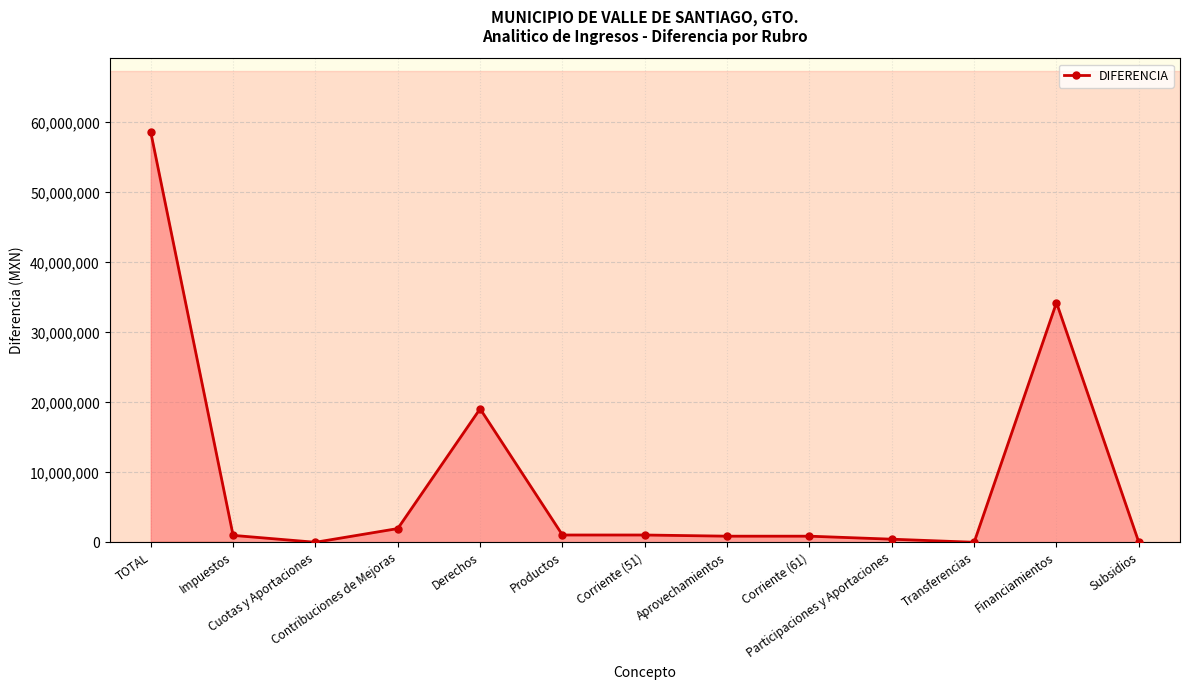

What is the difference between the maximum and second lowest values?

58620930.8